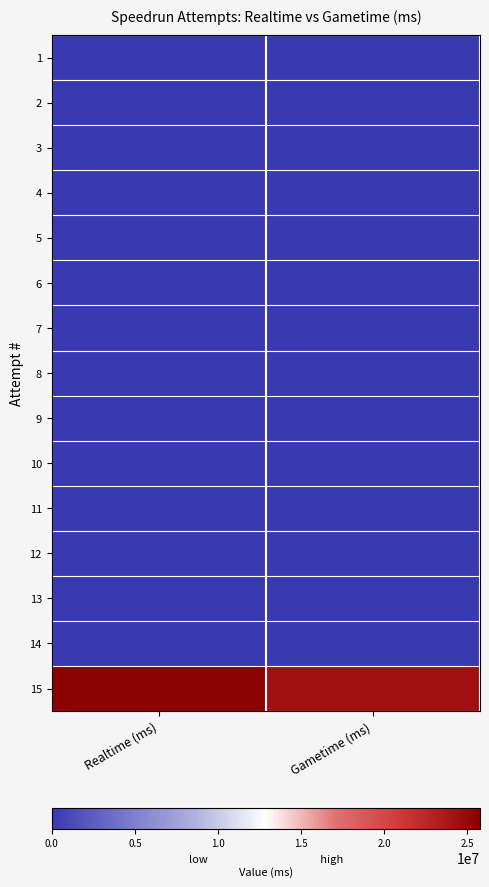

What is the total value across all series at Realtime (ms)?

25753979